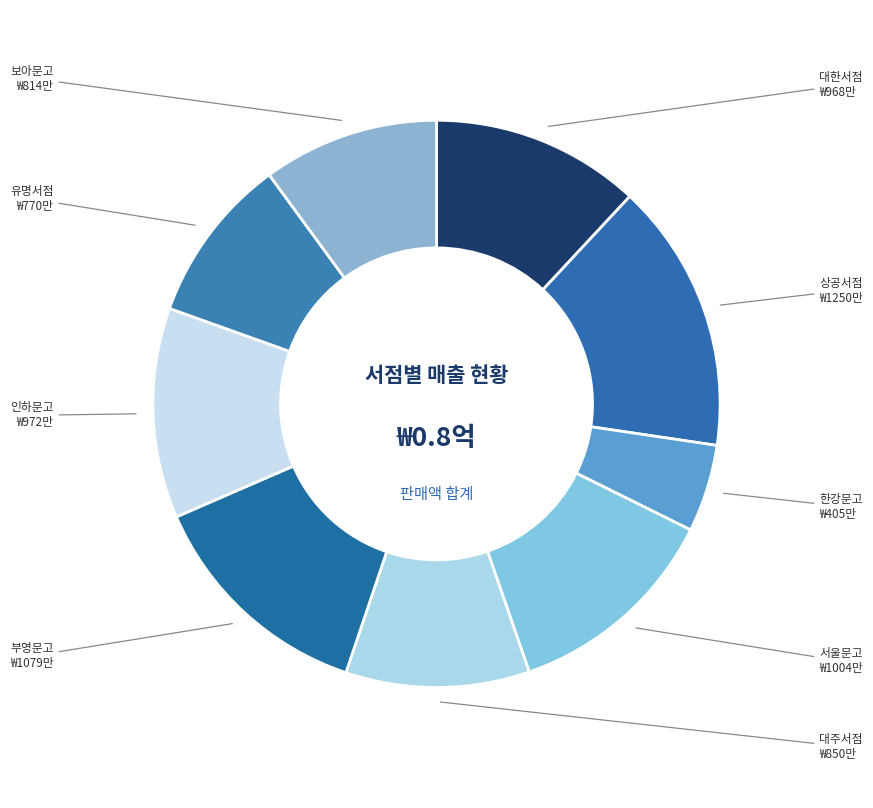

How many slices are in this pie chart?

9